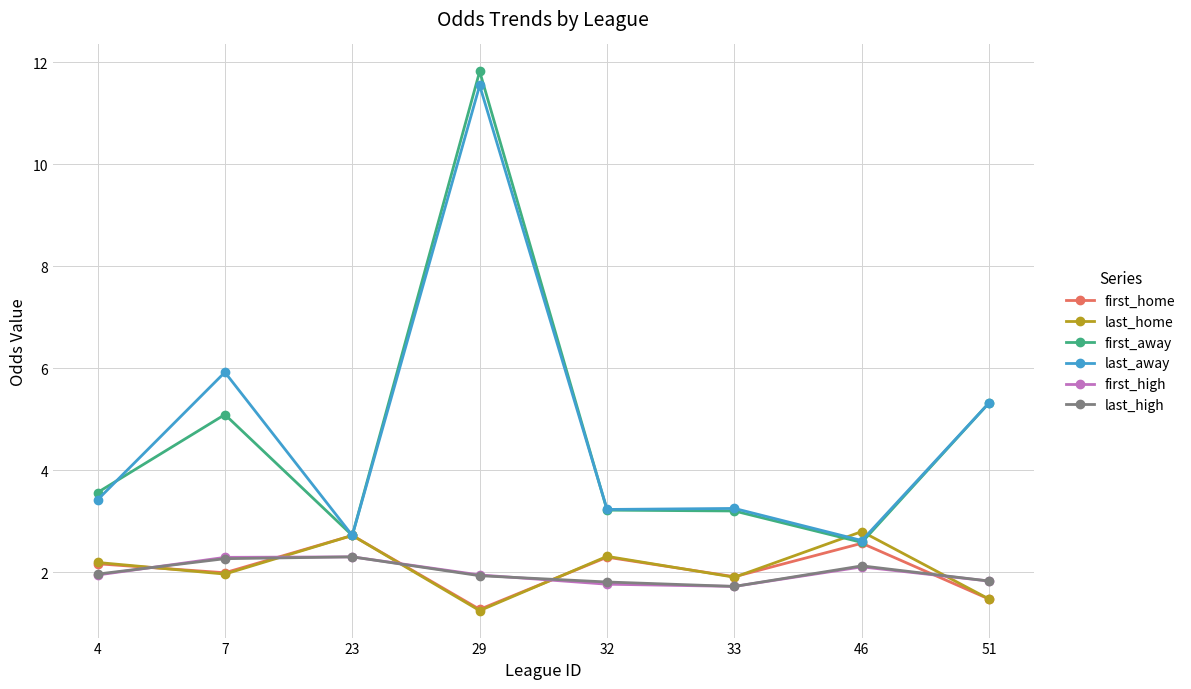

What is the sum of the first_home values at 46 and 51?

4.0